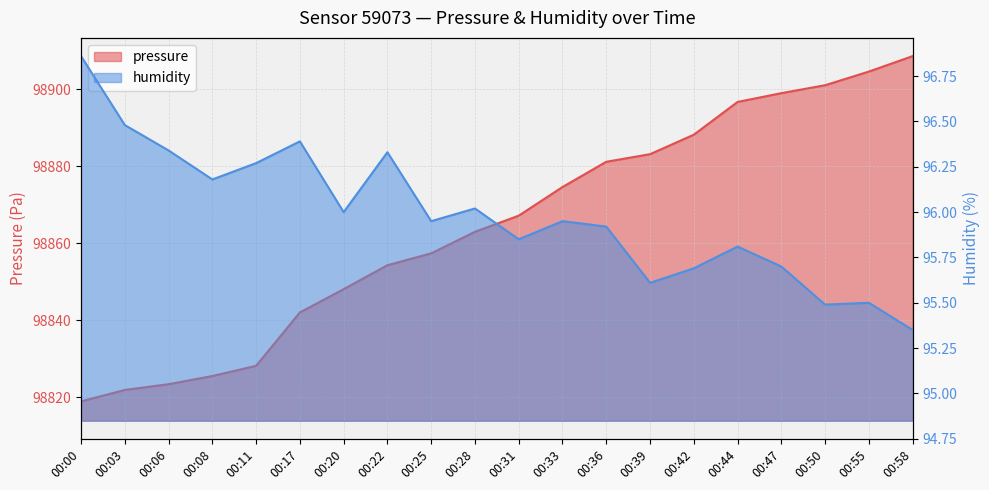

What is the value of the pressure point at the 8th from the left?

98854.3